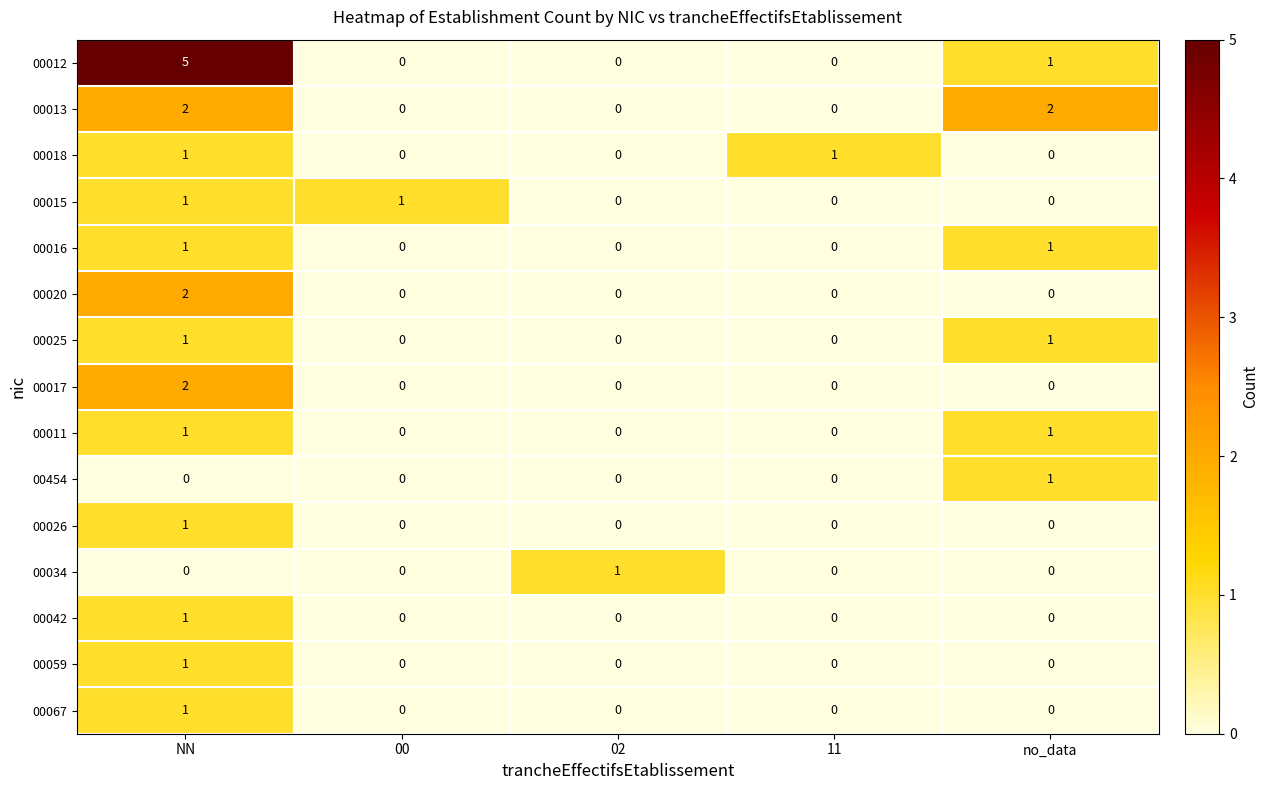

Which series changed the most between NN and no_data?

row_0